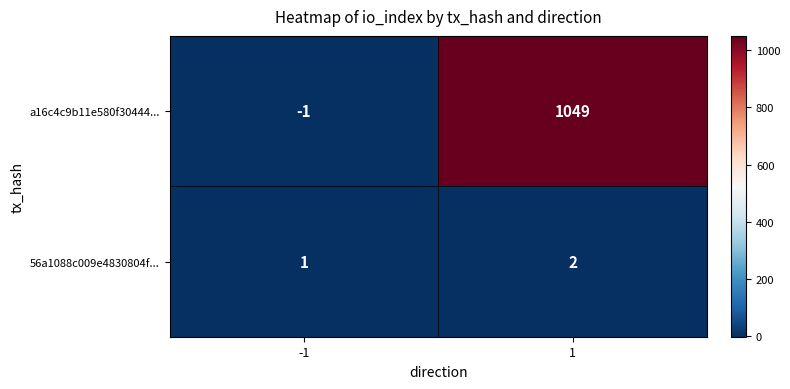

What is the difference between the a16c4c9b11e580f30444... values at -1 and 1?

1050